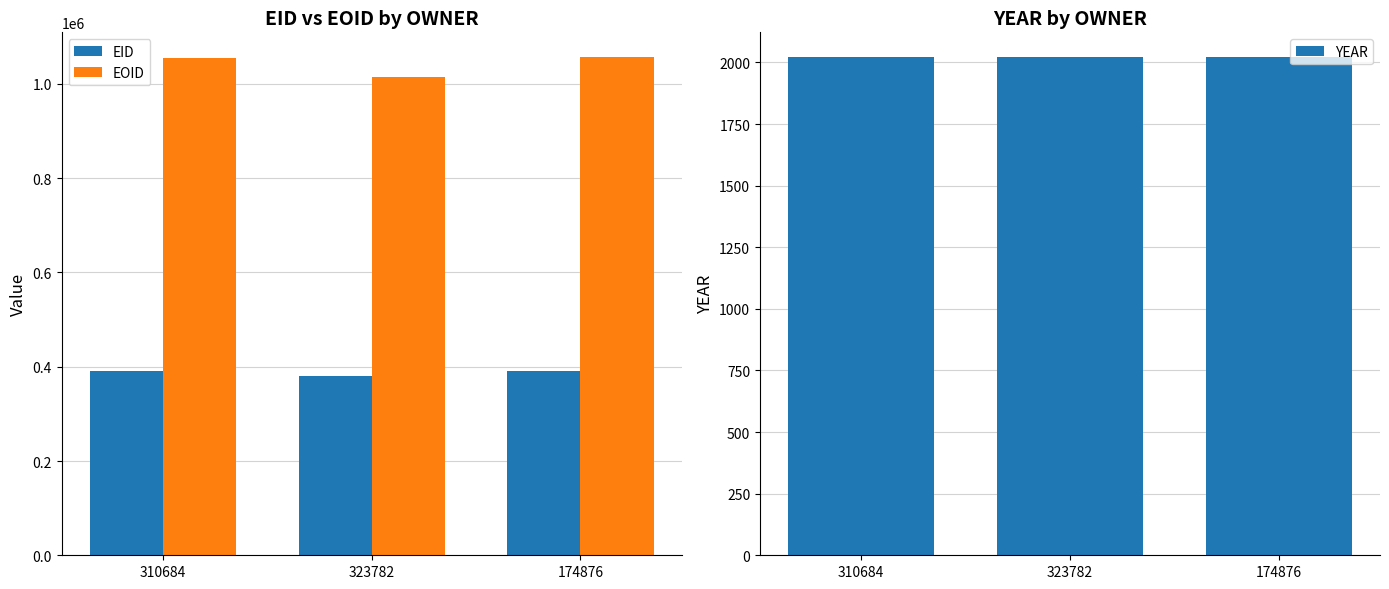

How many bars are there in total?

9